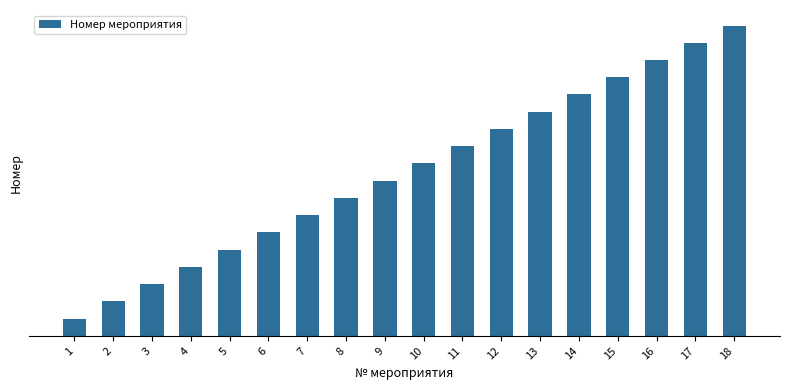

List the labels in order of value, largest first.

18, 17, 16, 15, 14, 13, 12, 11, 10, 9, 8, 7, 6, 5, 4, 3, 2, 1